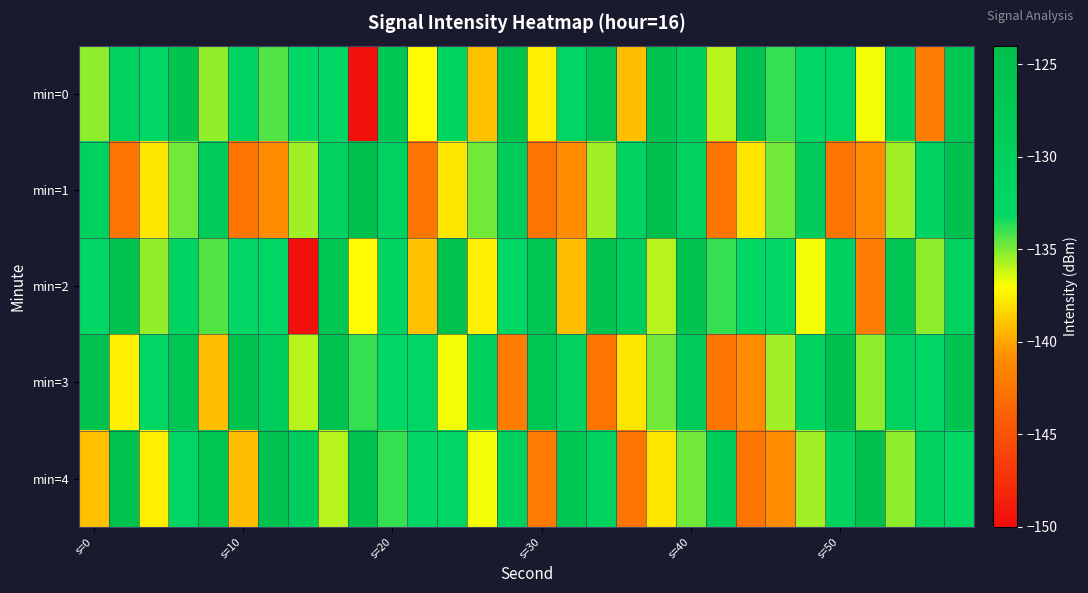

How many categories are shown in the chart?

30